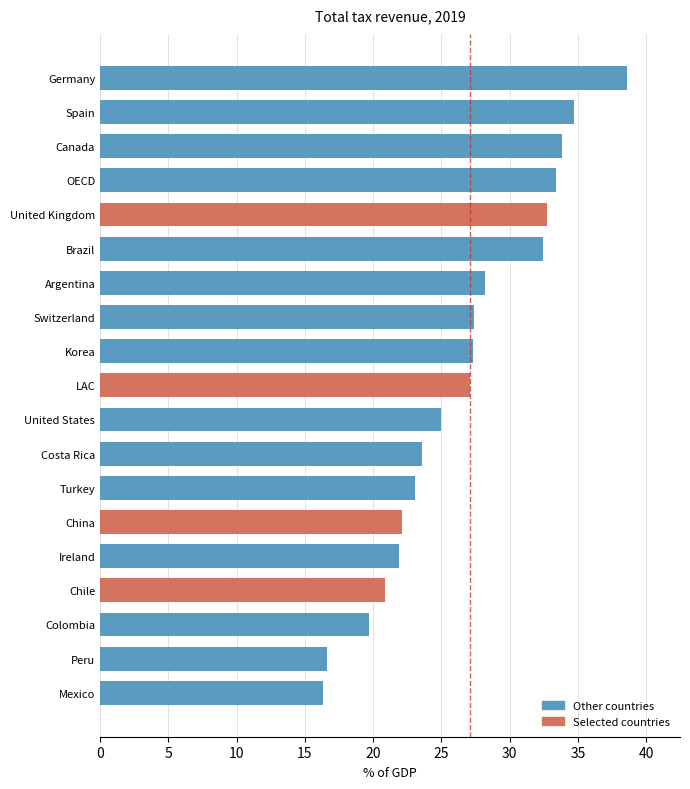

What is the difference between the maximum and second lowest values?

22.0